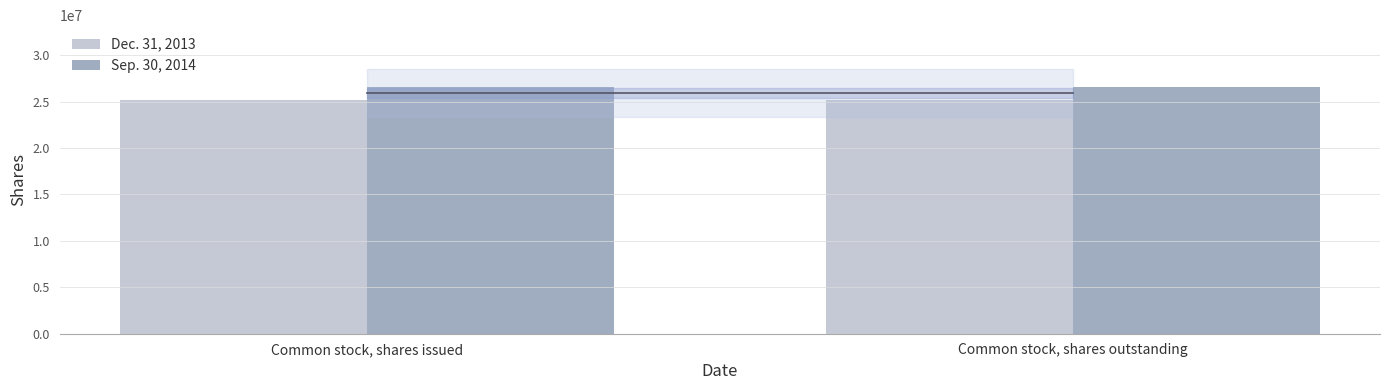

Is it true that Dec. 31, 2013 equals 25206498 at Common stock, shares outstanding?

True